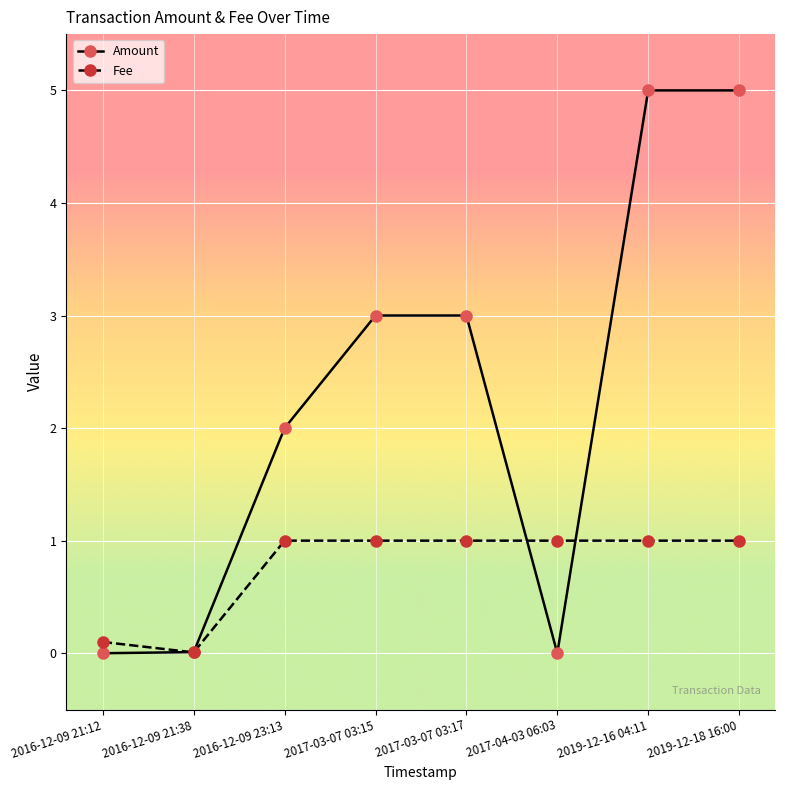

Is it true that Fee equals 1.0 at 2017-03-07 03:15?

True